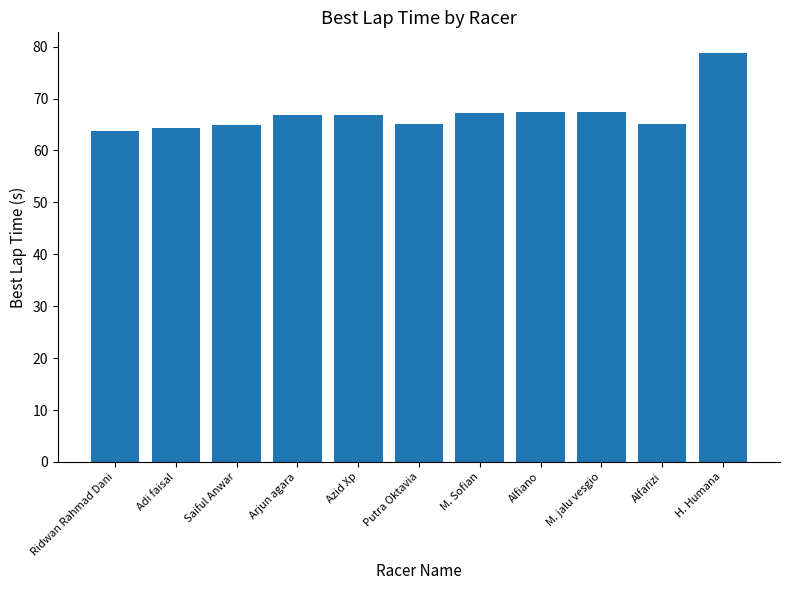

What is the smallest value displayed?

63.8